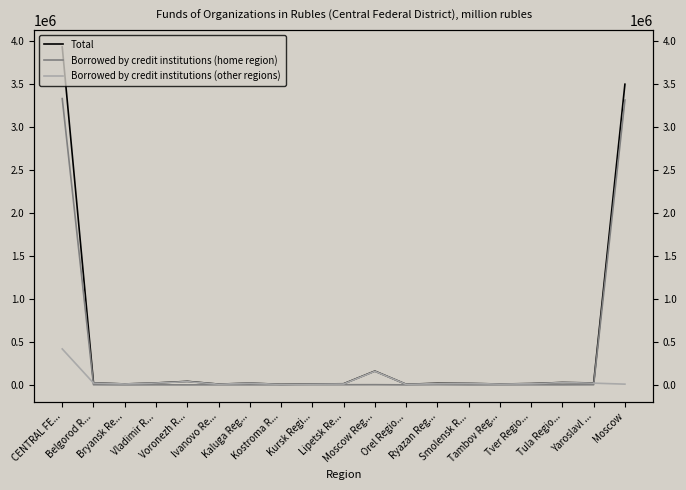

How many lines are shown in the chart?

3